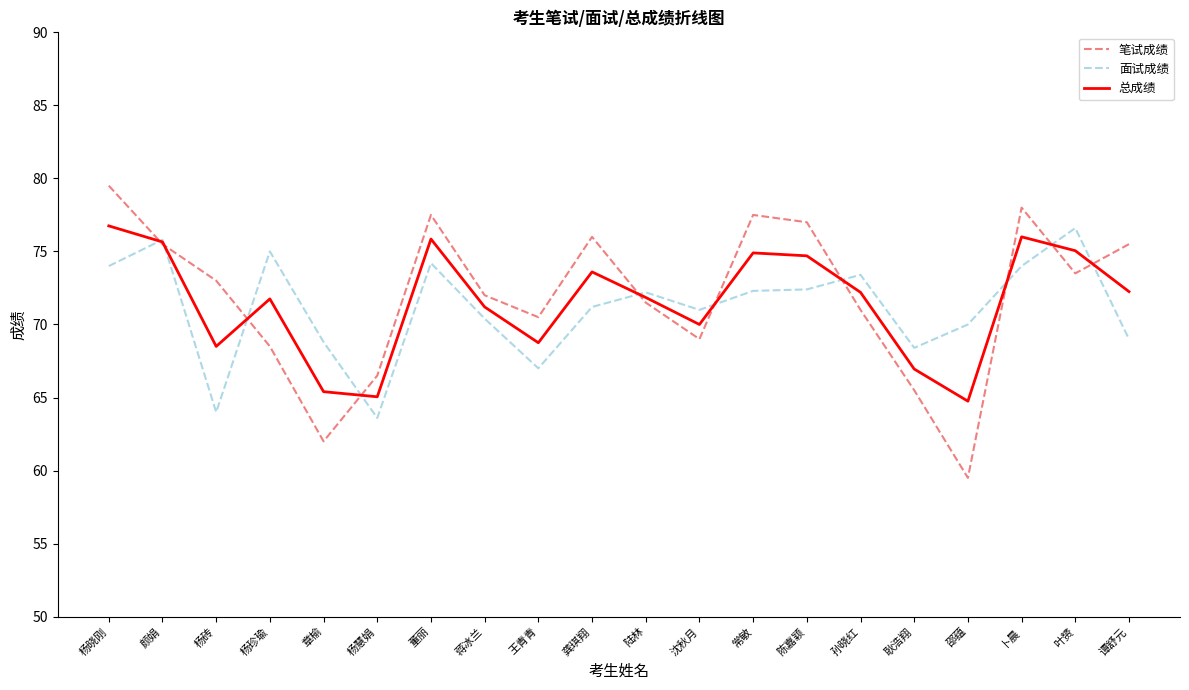

How many lines are shown in the chart?

3